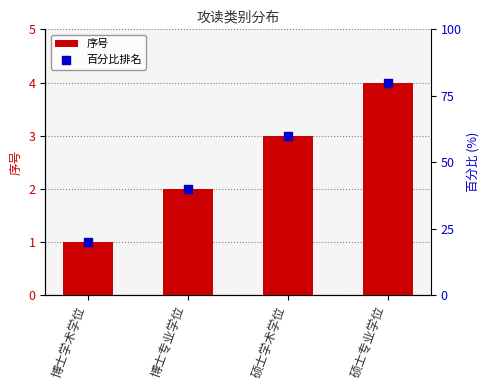

Which series has the largest total across all categories?

百分比排名